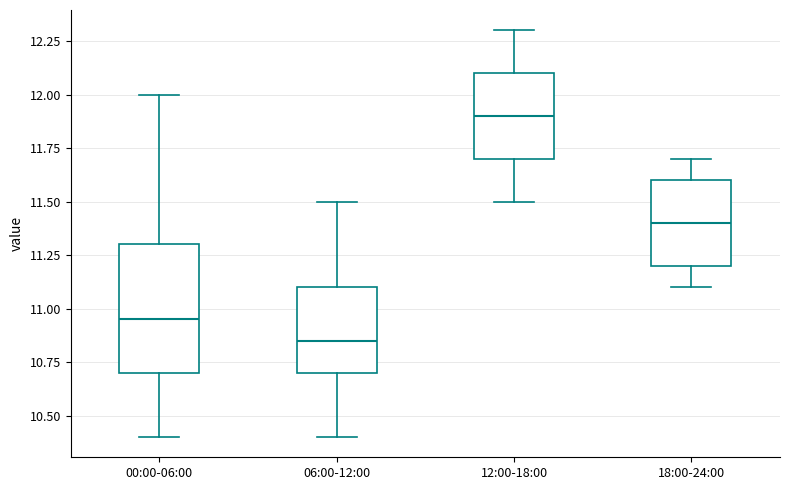

Reading left to right, read every box against the y-axis: the position of its median line, the range the box covers, and the ends of its whiskers. The values are not printed on the chart, so give them approximately, as read against the axis.

00:00-06:00: median 10.95, box 10.70 to 11.30, whiskers 10.40 to 12.00
06:00-12:00: median 10.85, box 10.70 to 11.10, whiskers 10.40 to 11.50
12:00-18:00: median 11.90, box 11.70 to 12.10, whiskers 11.50 to 12.30
18:00-24:00: median 11.40, box 11.20 to 11.60, whiskers 11.10 to 11.70